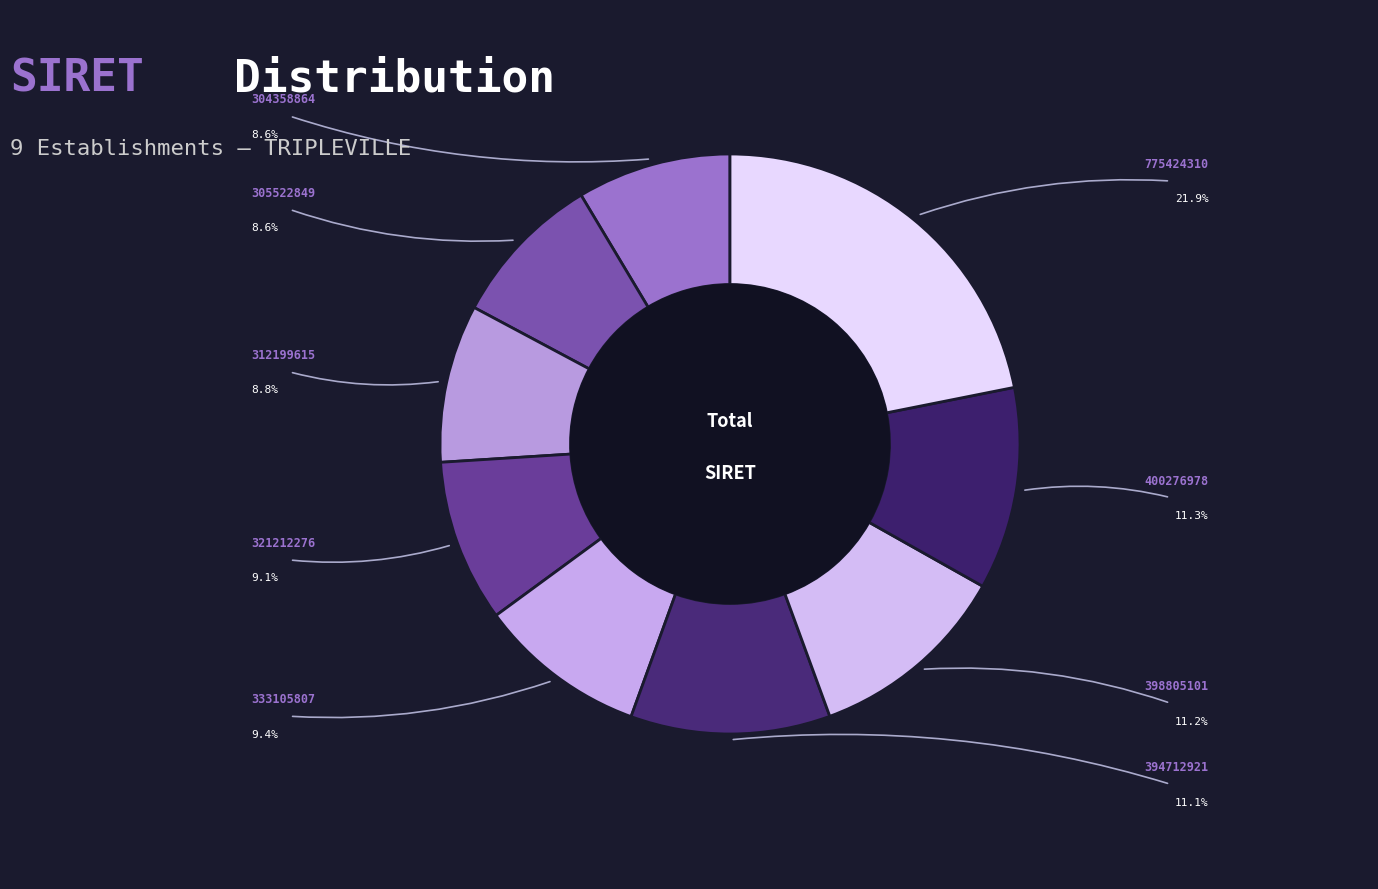

How many segments does this pie chart have?

9